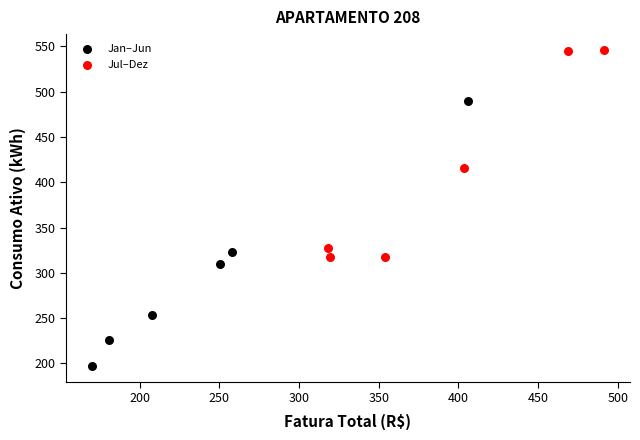

Which series reaches the maximum Y coordinate?

Jul–Dez